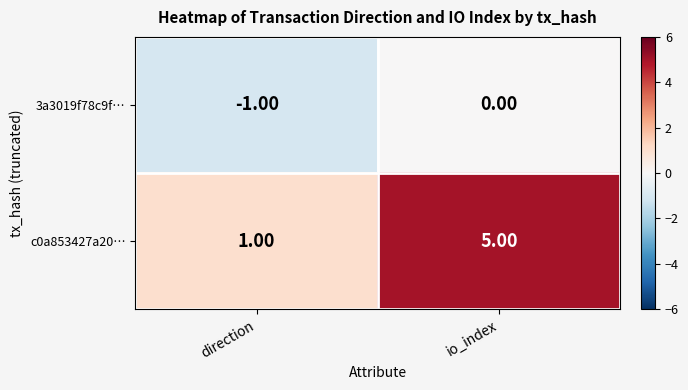

Which series has the largest total across all categories?

c0a853427a20…